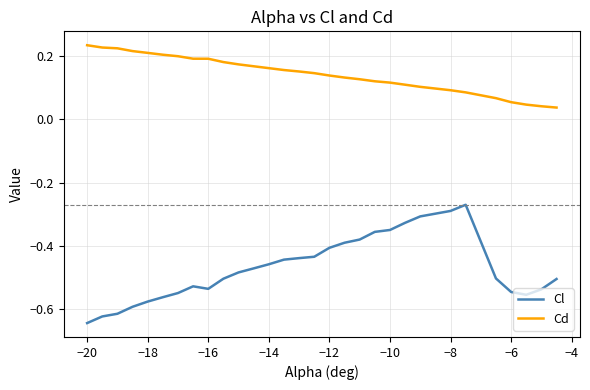

Which series has the largest range (max minus min)?

Cl